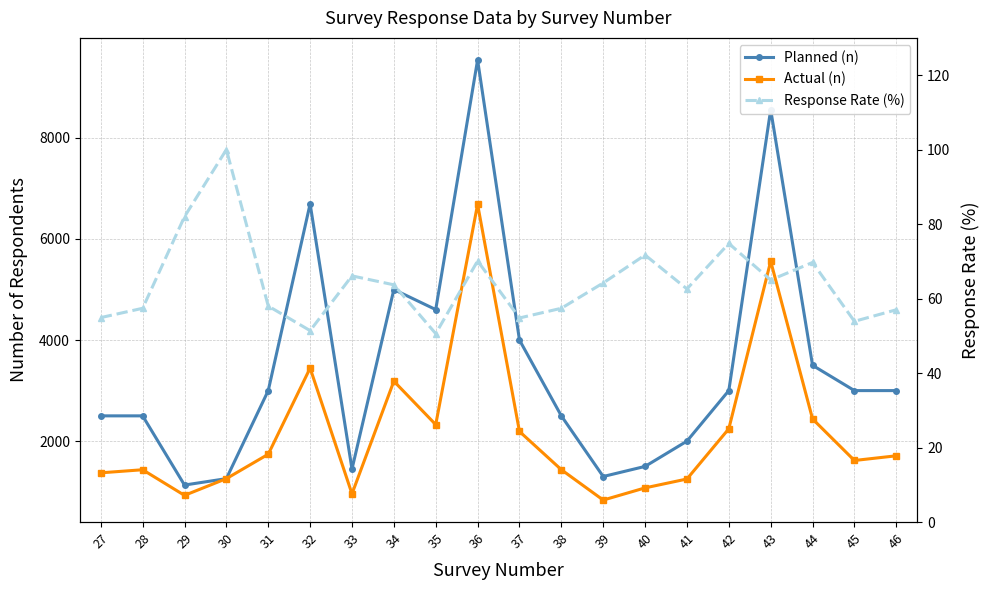

Which has a higher value, 30 or 38?

38